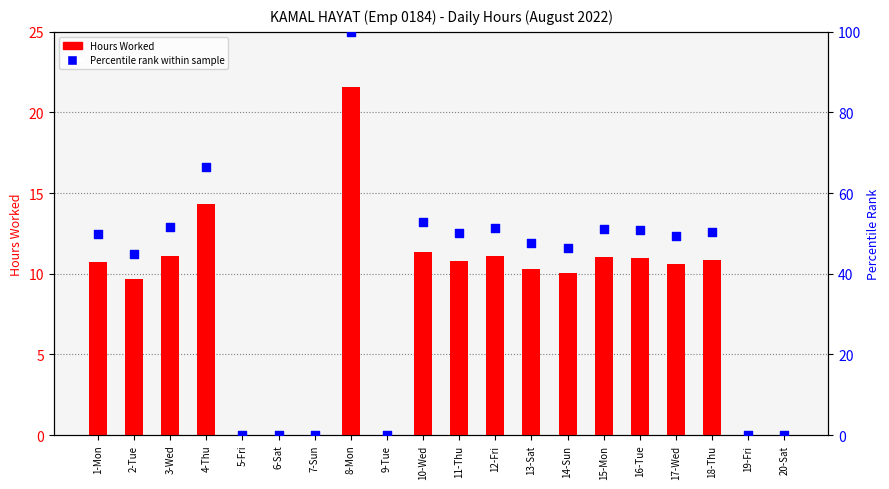

Which series has the widest spread of Y values?

Percentile rank within sample